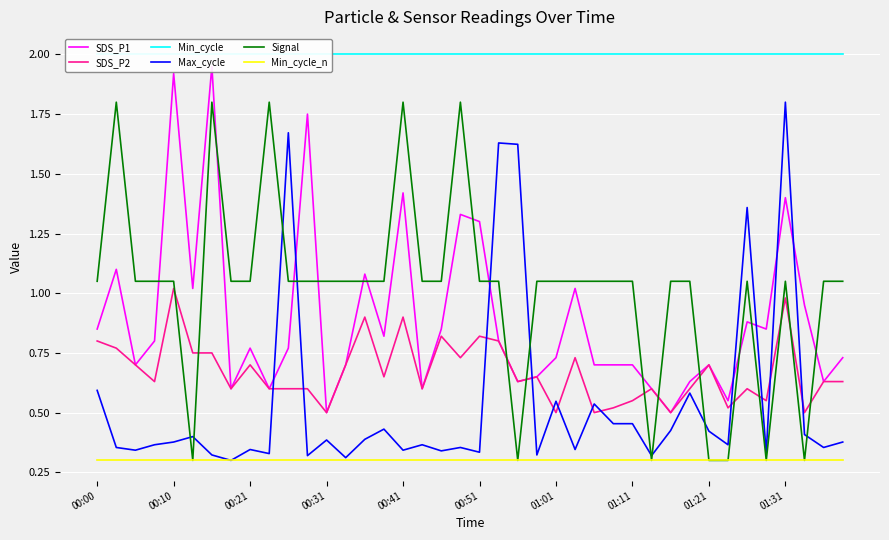

What is the spread (max minus min) of values at 23?

1.7